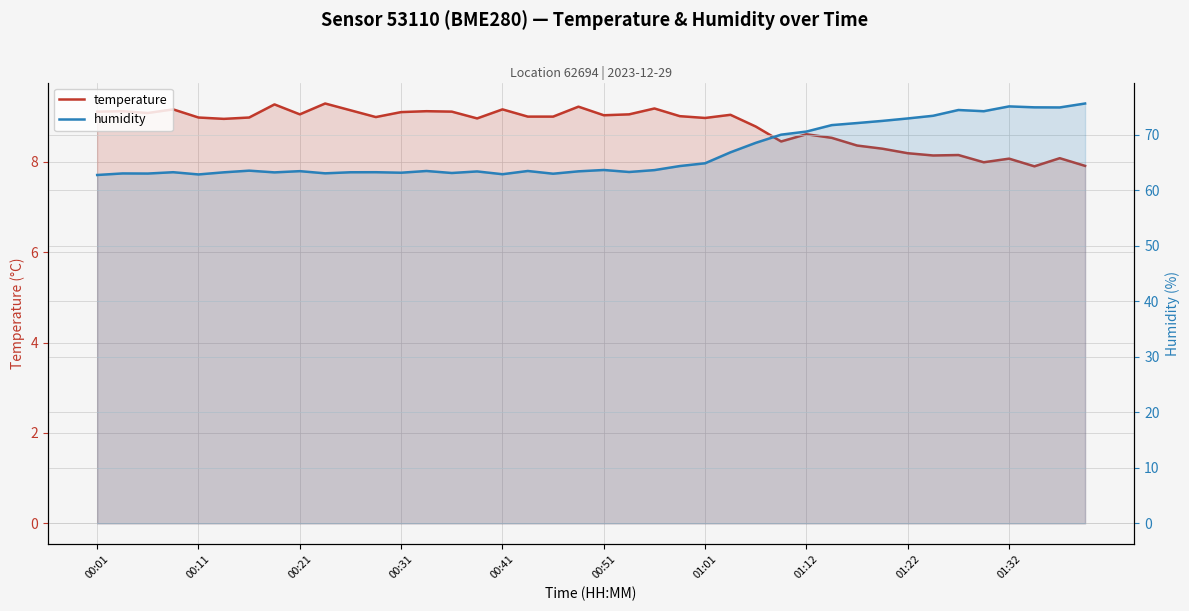

Is the value of humidity at 35 greater than the value of temperature at 37?

Yes